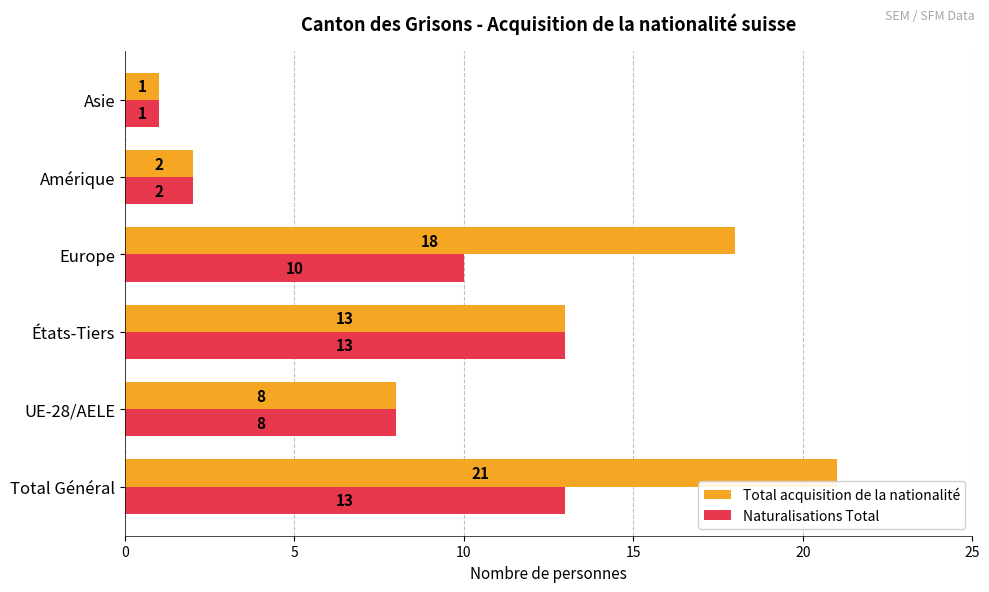

The Naturalisations Total series shows 3 at États-Tiers. True or false?

False